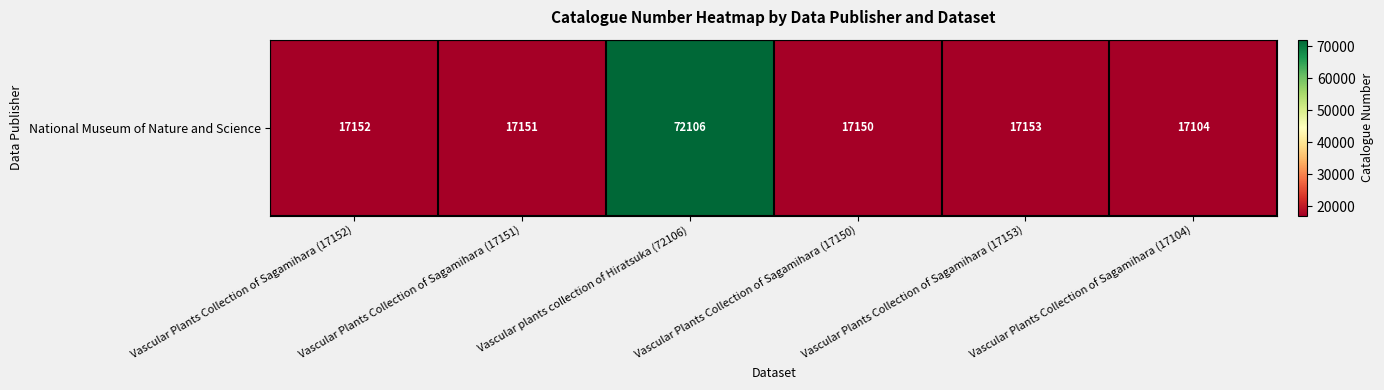

Which has a higher value, Vascular Plants Collection of Sagamihara (17152) or Vascular Plants Collection of Sagamihara (17104)?

Vascular Plants Collection of Sagamihara (17152)